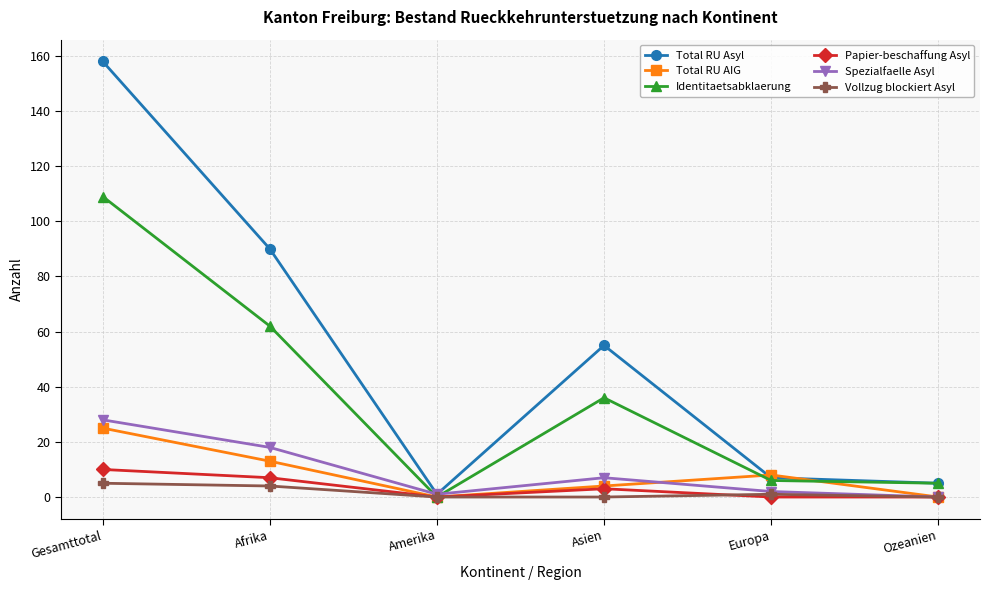

How many lines are shown in the chart?

6